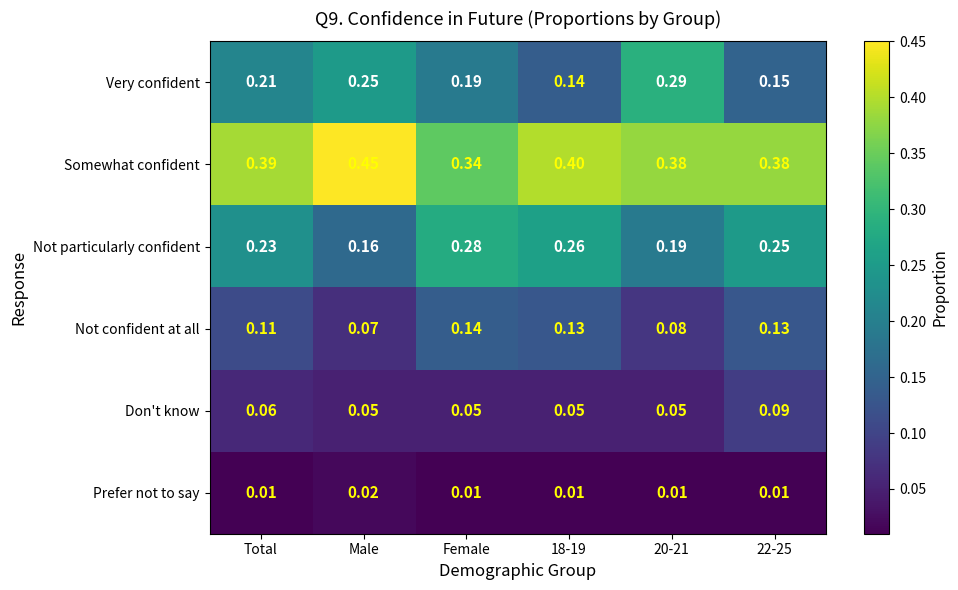

List the series in order of their peak value, lowest first.

Prefer not to say, Don't know, Not confident at all, Not particularly confident, Very confident, Somewhat confident